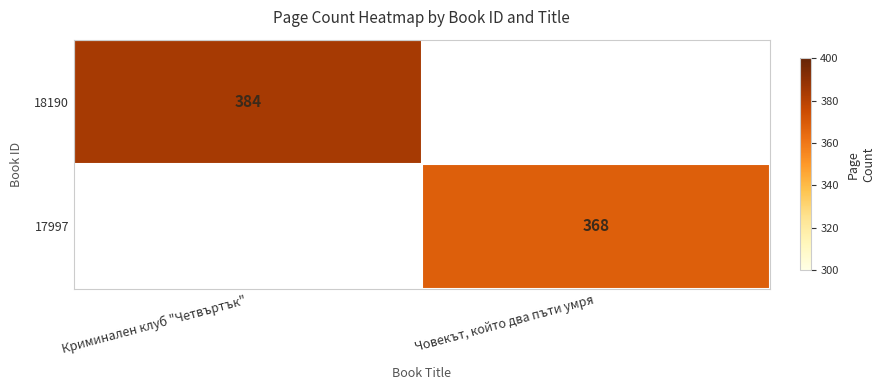

True or false: 18190 has a value of 500 at Криминален клуб "Четвъртък".

False